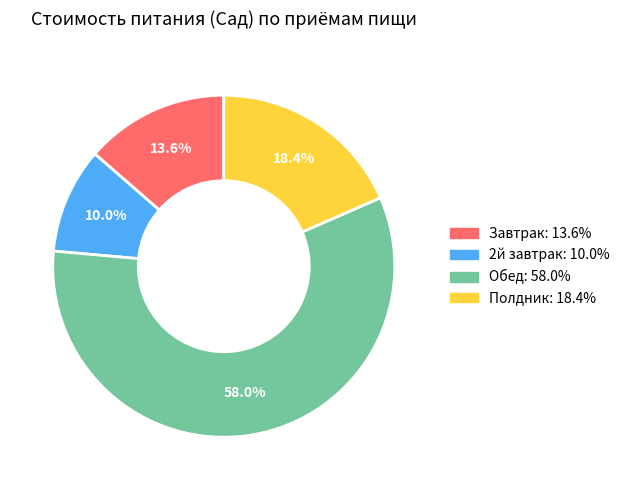

Is the sum of Обед and Полдник greater than half?

Yes